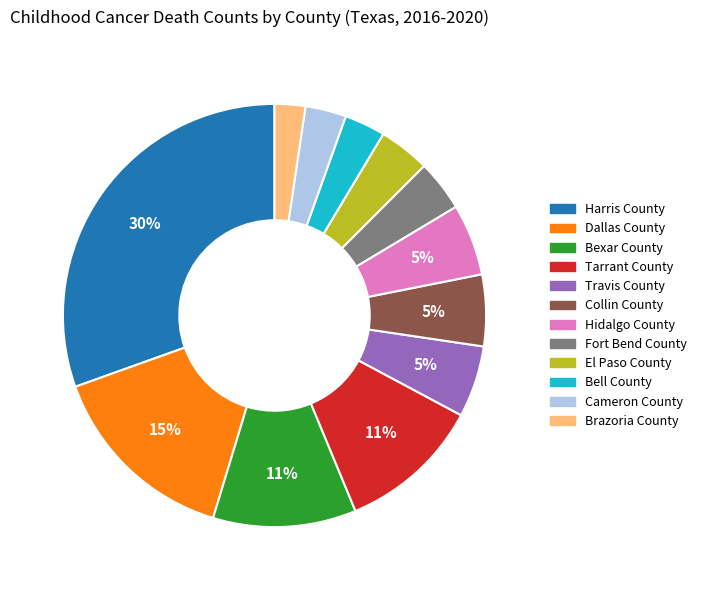

Does Cameron County represent more than half of the total?

No